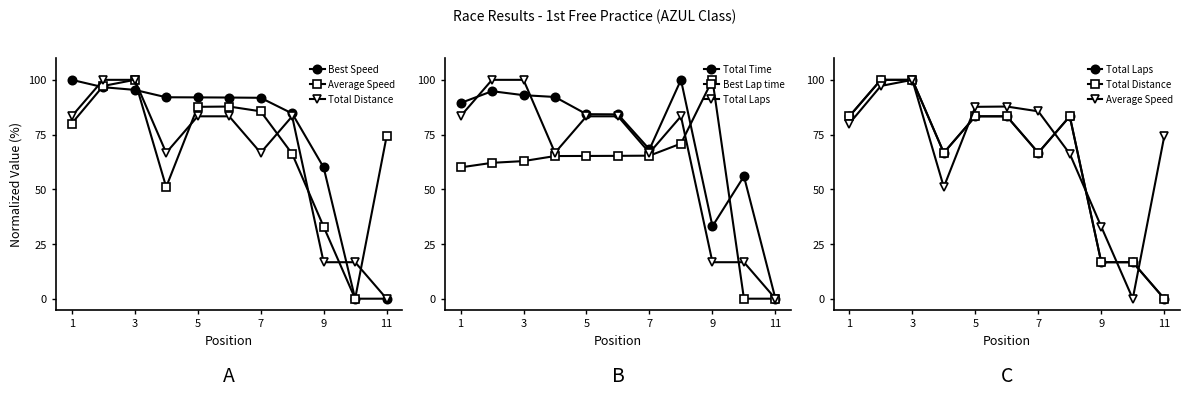

What is the total value across all series at 1?

496.1